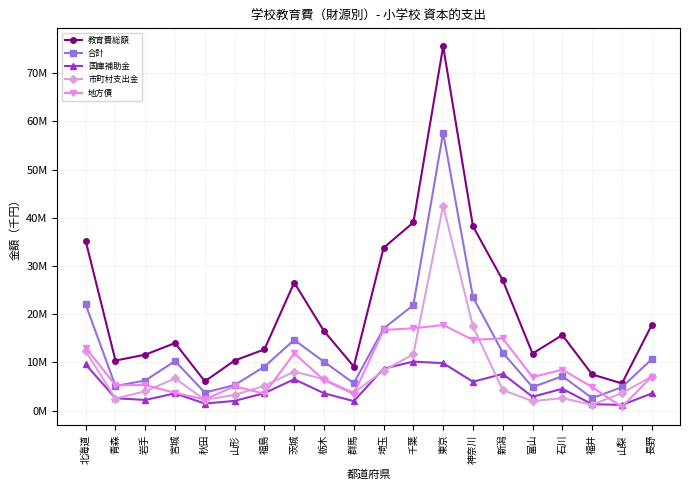

Reading left to right, what are all the values shown in this chart?

教育費総額: 北海道=35232890	青森=10401778	岩手=11620717	宮城=14030864	秋田=6097515	山形=10410222	福島=12709944	茨城=26570562	栃木=16519219	群馬=9168061	埼玉=33771966	千葉=39026617	東京=75536211	神奈川=38238422	新潟=27045999	富山=11858234	石川=15683670	福井=7526838	山梨=5657870	長野=17745685
合計: 北海道=22024366	青森=5126055	岩手=6261831	宮城=10291648	秋田=3761972	山形=5324324	福島=9140327	茨城=14683977	栃木=10156426	群馬=5706463	埼玉=17034209	千葉=21901697	東京=57651874	神奈川=23542370	新潟=12051801	富山=4886769	石川=7162795	福井=2620483	山梨=4873626	長野=10666434
国庫補助金: 北海道=9610417	青森=2588930	岩手=2240839	宮城=3596508	秋田=1484641	山形=2046795	福島=3638578	茨城=6527522	栃木=3623977	群馬=1988276	埼玉=8726332	千葉=10187499	東京=9861798	神奈川=6006171	新潟=7636349	富山=2890968	石川=4552401	福井=1358024	山梨=1201972	長野=3576296
市町村支出金: 北海道=12346114	青森=2532550	岩手=4013760	宮城=6695140	秋田=2259148	山形=3275342	福島=5152765	茨城=8120145	栃木=6526443	群馬=3717020	埼玉=8297786	千葉=11714198	東京=42496837	神奈川=17483247	新潟=4285289	富山=1994801	石川=2608930	福井=1254078	山梨=3671654	長野=7059350
地方債: 北海道=13078642	青森=5268825	岩手=5340643	宮城=3713400	秋田=2334205	山形=5081282	福島=3522160	茨城=11884368	栃木=6360993	群馬=3461148	埼玉=16737233	千葉=17096537	東京=17761000	神奈川=14693542	新潟=14993025	富山=6964696	石川=8520375	福井=4905775	山梨=783494	長野=7062222